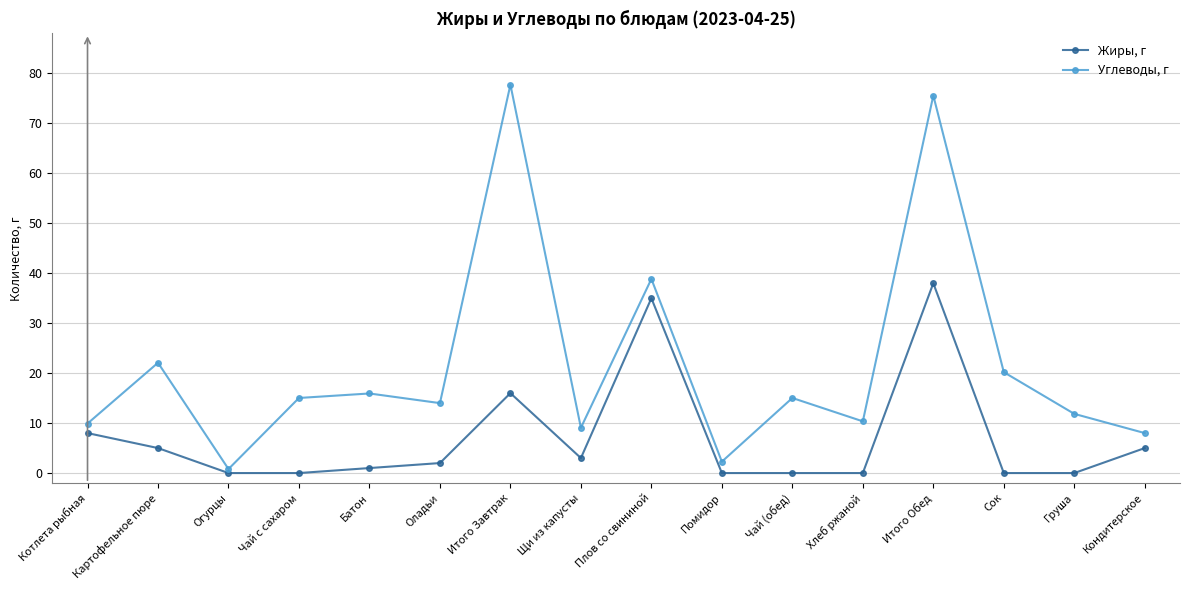

Where does the Жиры, г series first go above 2?

Котлета рыбная